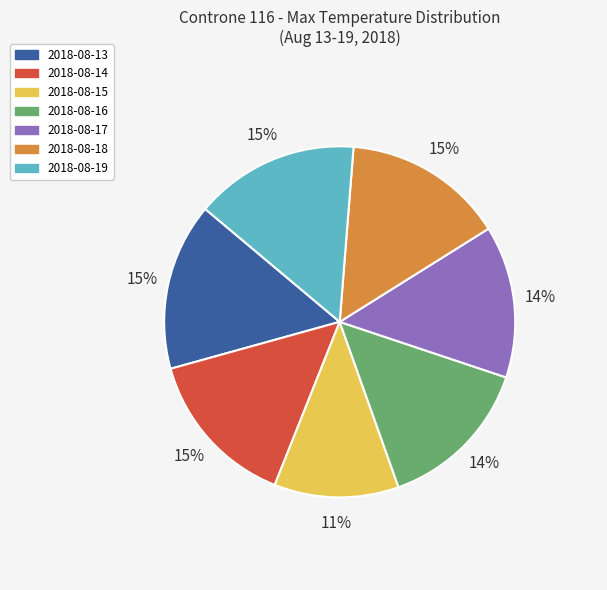

How many segments does this pie chart have?

7